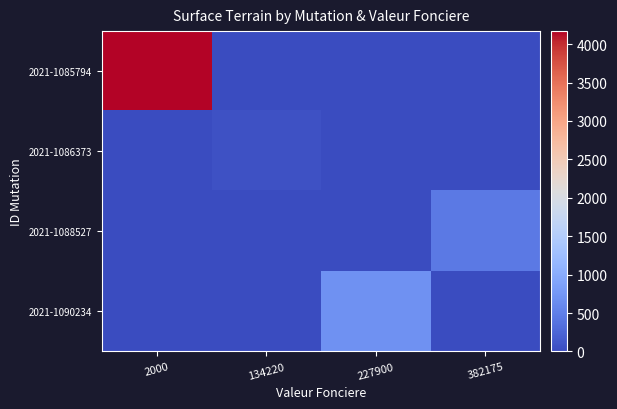

What is the total value across all series at 2000?

4170